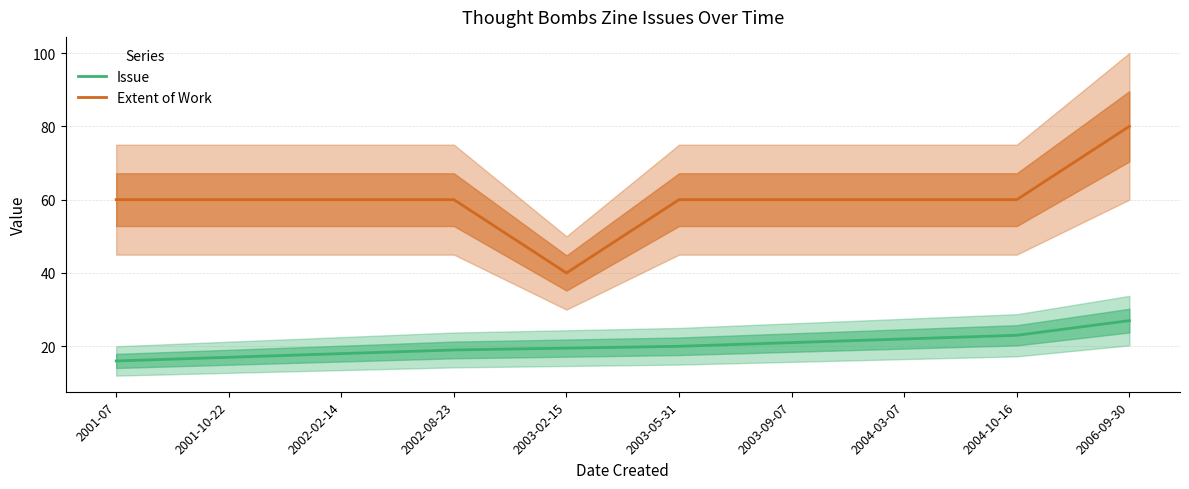

True or false: Extent of Work has a value of 40.0 at 2003-02-15.

True